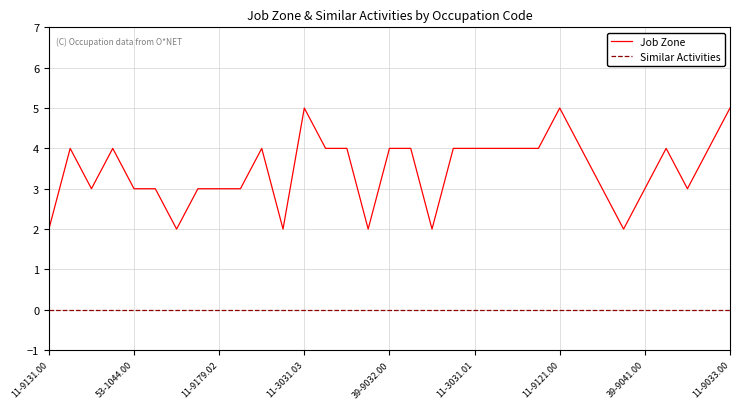

At how many categories does at least one series exceed 1?

33